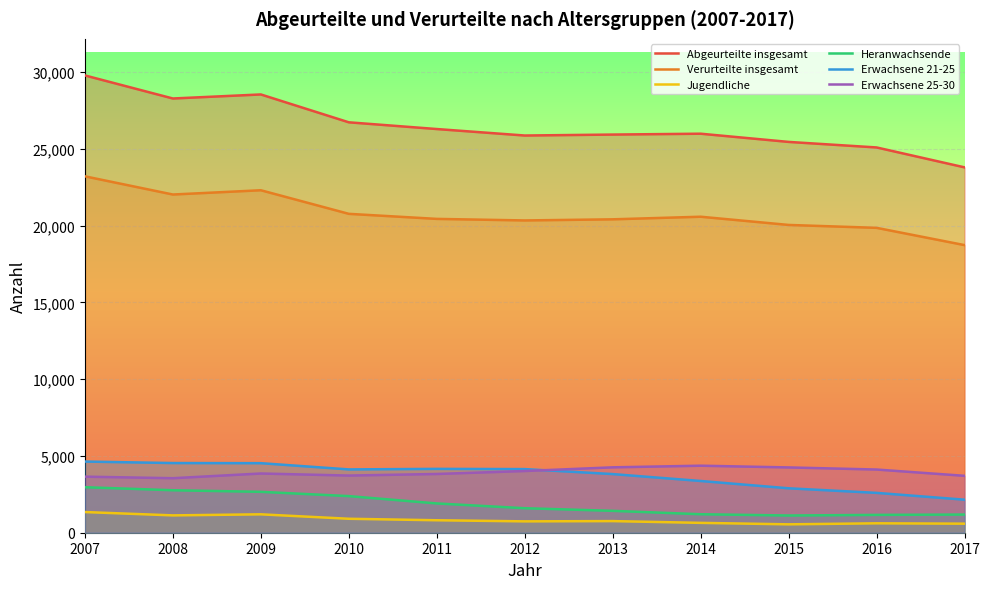

Reading left to right, what are all the values shown in this chart?

Abgeurteilte insgesamt: 2007=29778	2008=28276	2009=28539	2010=26725	2011=26287	2012=25865	2013=25927	2014=25983	2015=25449	2016=25088	2017=23791
Verurteilte insgesamt: 2007=23208	2008=22023	2009=22301	2010=20765	2011=20436	2012=20335	2013=20408	2014=20577	2015=20042	2016=19853	2017=18728
Jugendliche: 2007=1346	2008=1129	2009=1198	2010=909	2011=812	2012=740	2013=757	2014=642	2015=546	2016=613	2017=589
Heranwachsende: 2007=2963	2008=2766	2009=2663	2010=2384	2011=1907	2012=1596	2013=1425	2014=1204	2015=1121	2016=1161	2017=1183
Erwachsene 21-25: 2007=4634	2008=4537	2009=4529	2010=4123	2011=4158	2012=4143	2013=3819	2014=3369	2015=2893	2016=2595	2017=2151
Erwachsene 25-30: 2007=3651	2008=3550	2009=3856	2010=3722	2011=3825	2012=4019	2013=4258	2014=4364	2015=4252	2016=4115	2017=3705